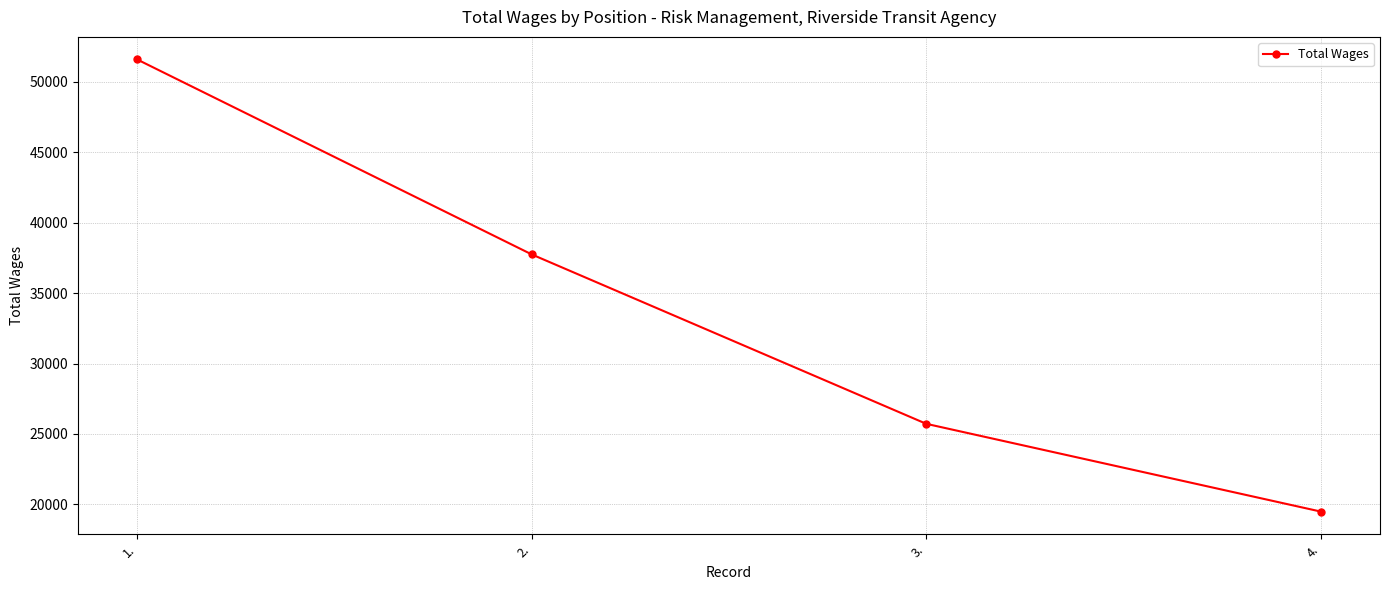

Is it true that the value at 4. is 33695?

False